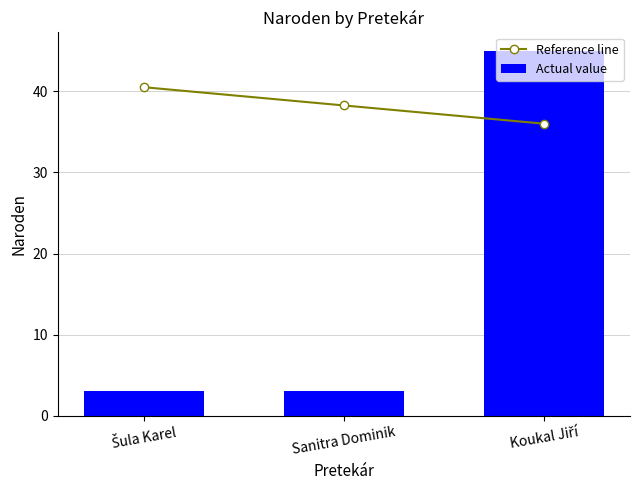

What is the difference between the maximum and minimum values in the Actual value series?

42